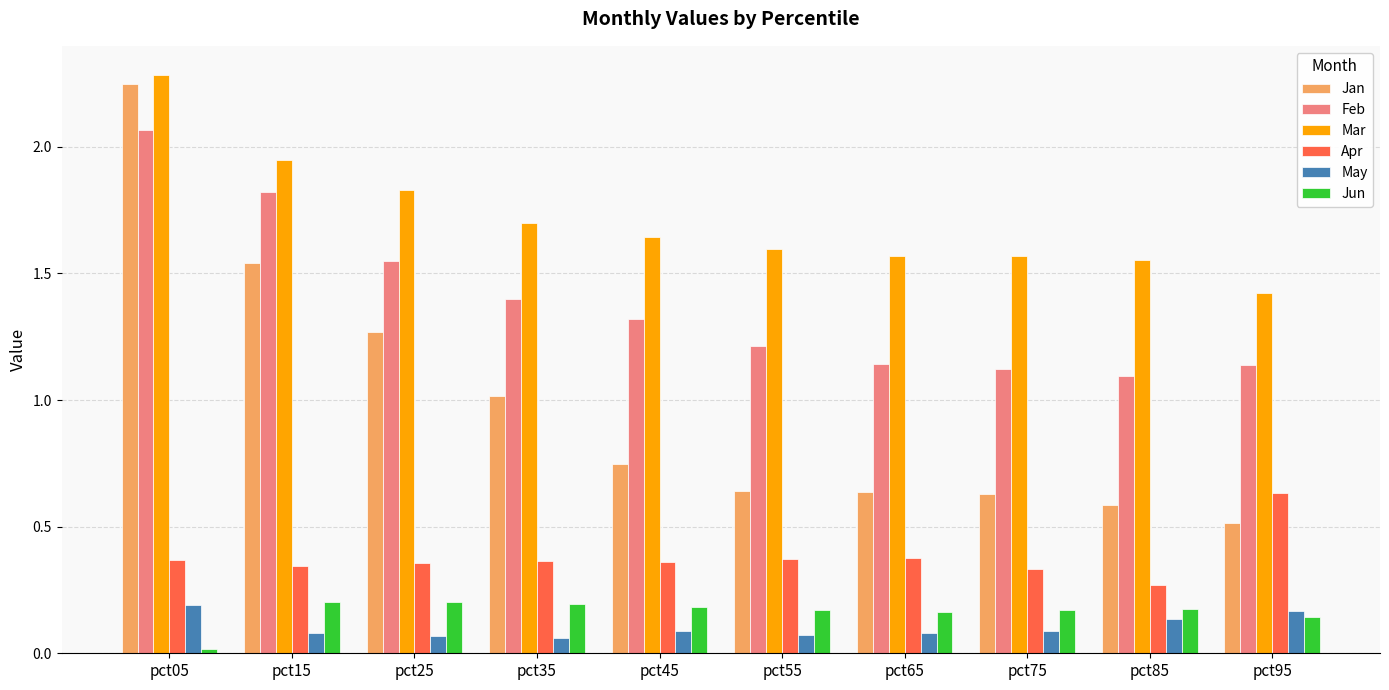

Count the number of data series in this chart.

6